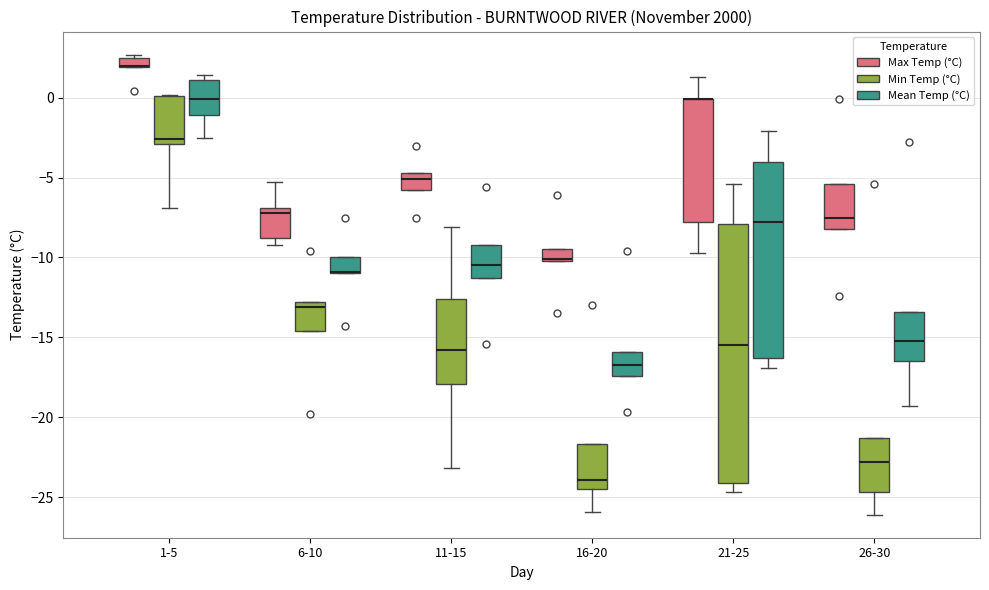

Which box is the tallest, from its lower edge to its upper edge?

21-25 (Min Temp (°C))